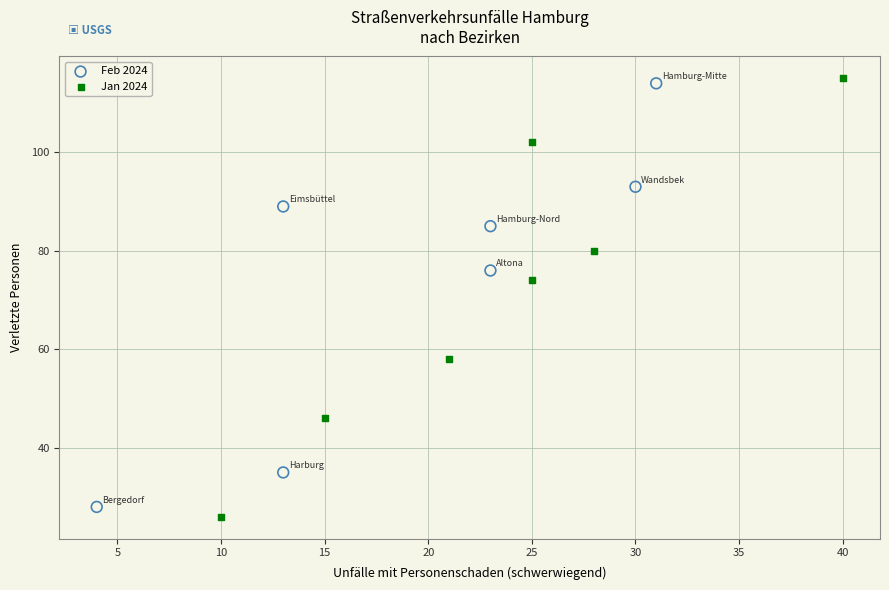

Which series has the largest Y range (max minus min)?

Jan 2024